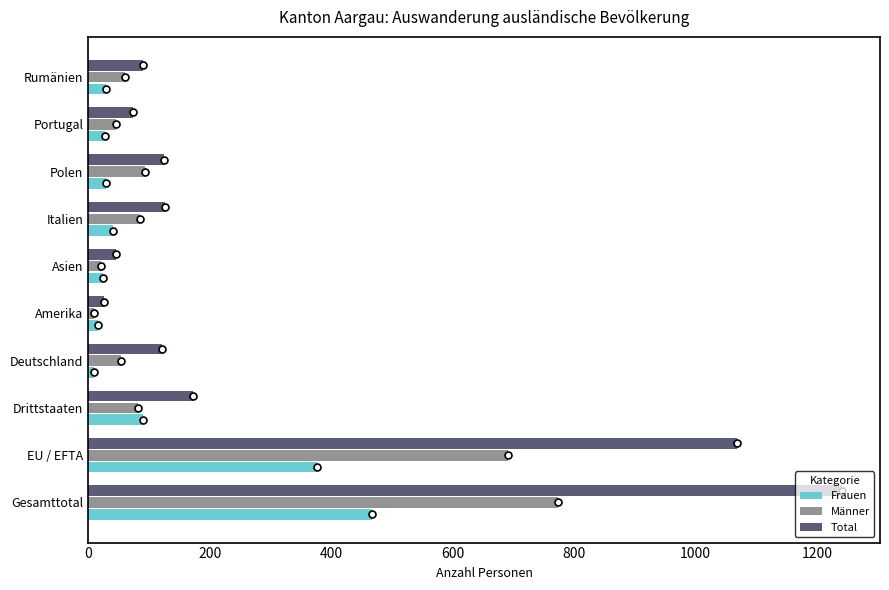

How many values in the Männer series are below 82?

5